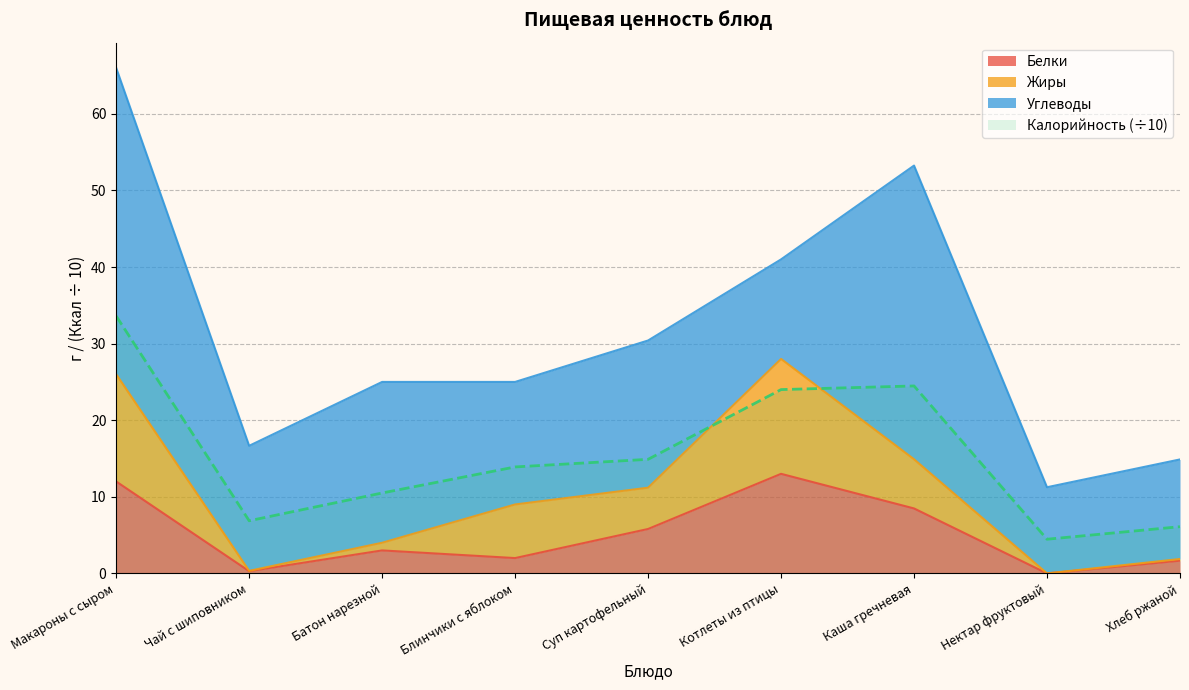

True or false: Калорийность (÷10) and Белки intersect in this chart.

False